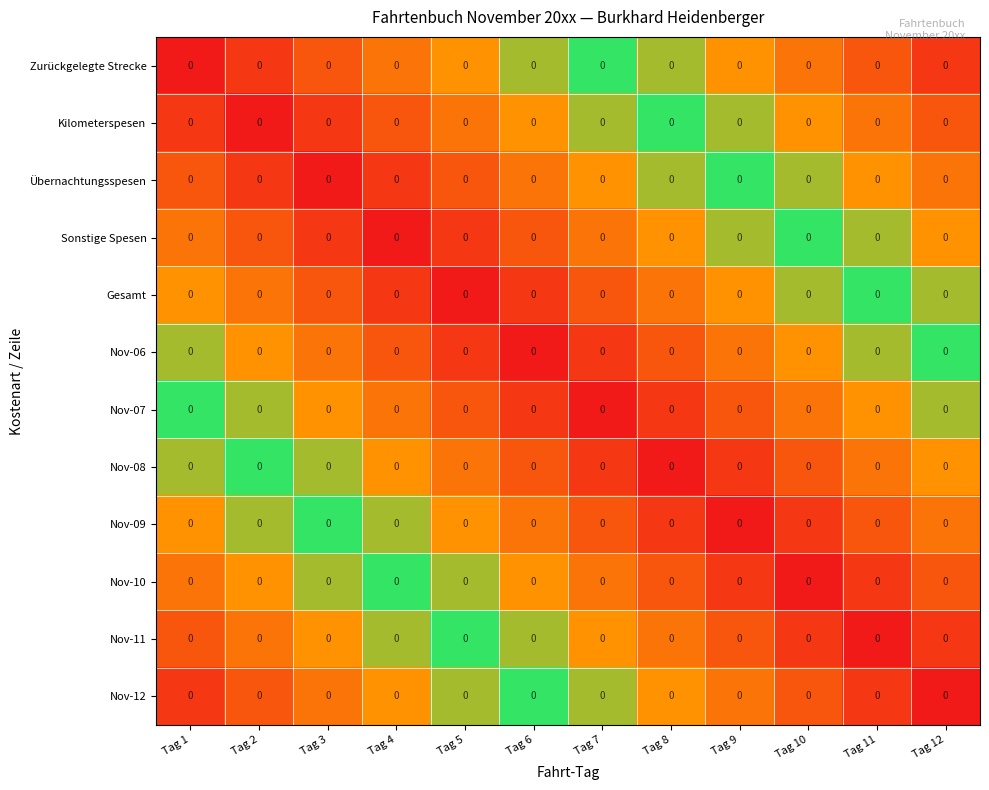

Which series has the largest total across all categories?

Zurückgelegte Strecke